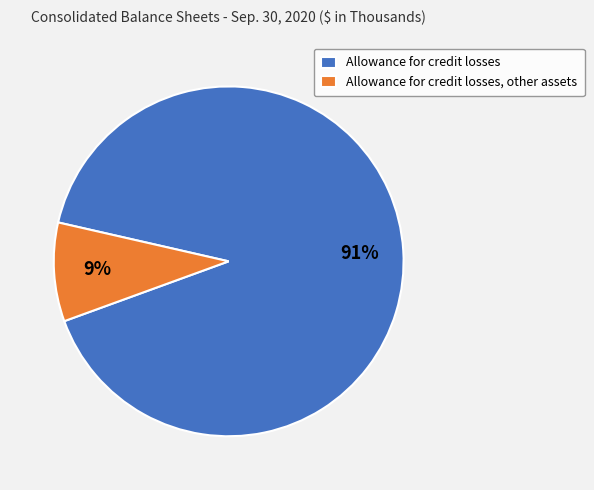

How many segments does this pie chart have?

2